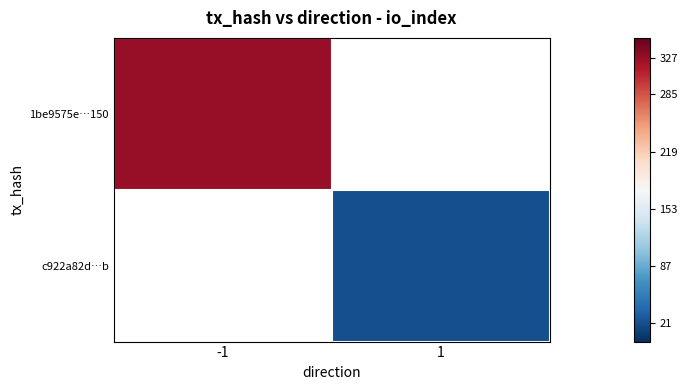

At how many categories does at least one series exceed 45?

1